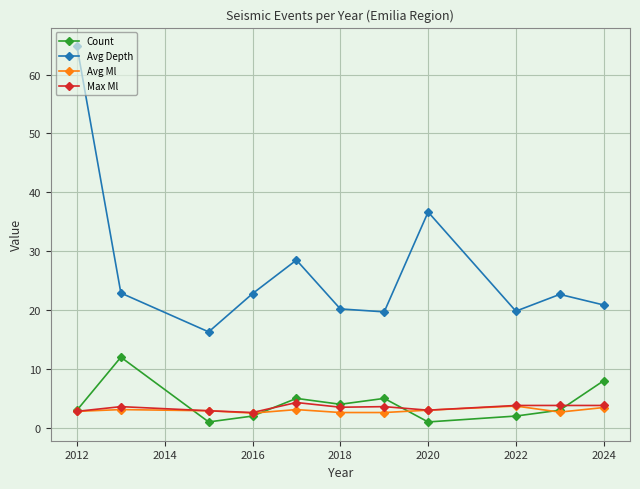

What is the value of the Count point at the 10th from the left?

3.0